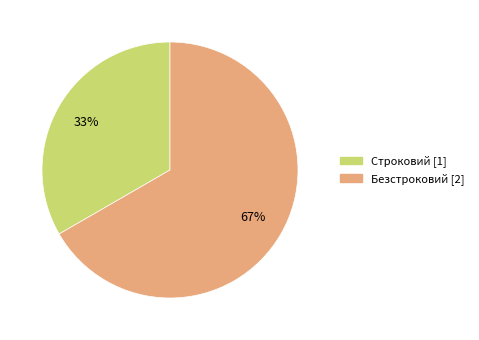

What is the largest slice in the pie chart?

Безстроковий